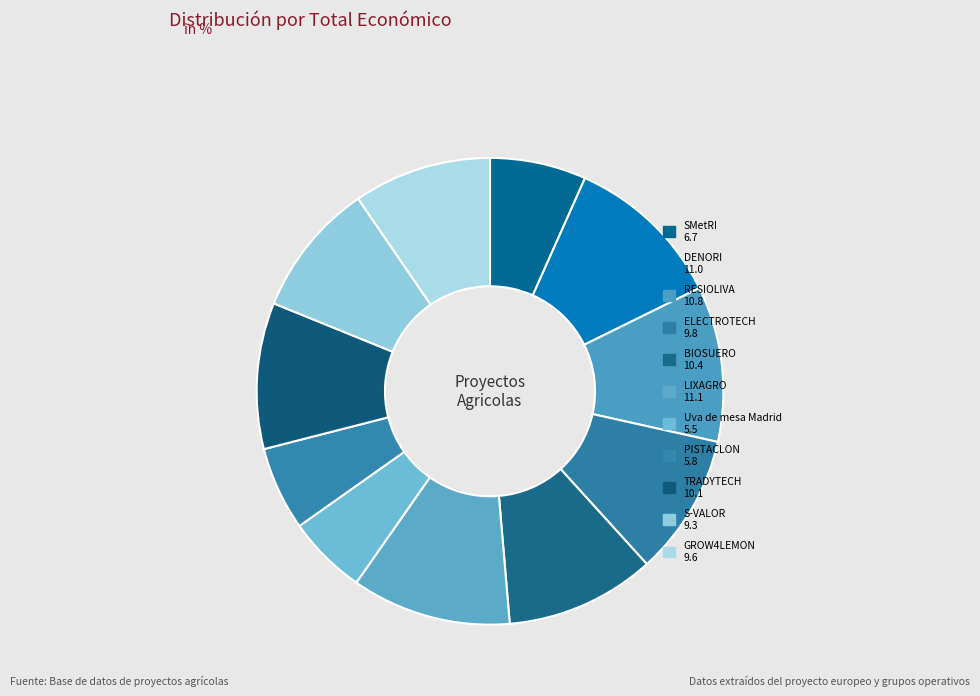

How many segments does this pie chart have?

11